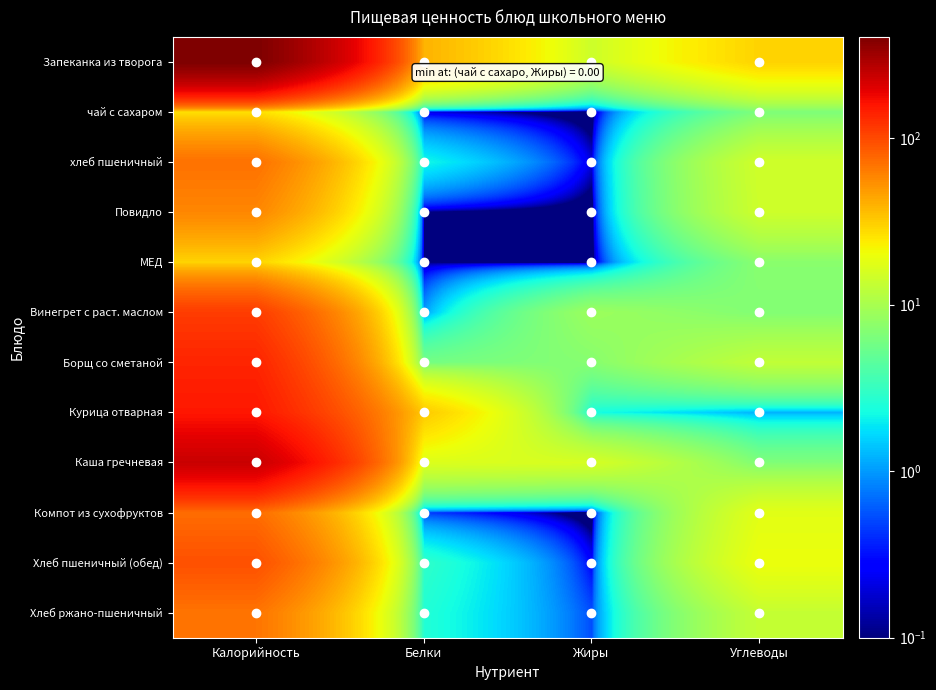

Reading left to right, what are all the values shown in this chart?

Запеканка из творога: Калорийность=405.6	Белки=39.3	Жиры=14.3	Углеводы=29.7
чай с сахаром: Калорийность=26.8	Белки=0.2	Жиры=0.0	Углеводы=6.5
хлеб пшеничный: Калорийность=70.4	Белки=2.2	Жиры=0.2	Углеводы=14.8
Повидло: Калорийность=57.9	Белки=0.1	Жиры=0.0	Углеводы=14.4
МЕД: Калорийность=29.5	Белки=0.1	Жиры=0.0	Углеводы=7.3
Винегрет с раст. маслом: Калорийность=111.8	Белки=1.0	Жиры=8.8	Углеводы=6.8
Борщ со сметаной: Калорийность=137.9	Белки=5.9	Жиры=7.1	Углеводы=12.7
Курица отварная: Калорийность=154.8	Белки=32.2	Жиры=2.3	Углеводы=1.2
Каша гречневая: Калорийность=236.5	Белки=16.8	Жиры=15.8	Углеводы=6.6
Компот из сухофруктов: Калорийность=72.9	Белки=0.5	Жиры=0.0	Углеводы=17.8
Хлеб пшеничный (обед): Калорийность=93.9	Белки=2.9	Жиры=0.3	Углеводы=19.7
Хлеб ржано-пшеничный: Калорийность=68.3	Белки=2.6	Жиры=0.5	Углеводы=13.2